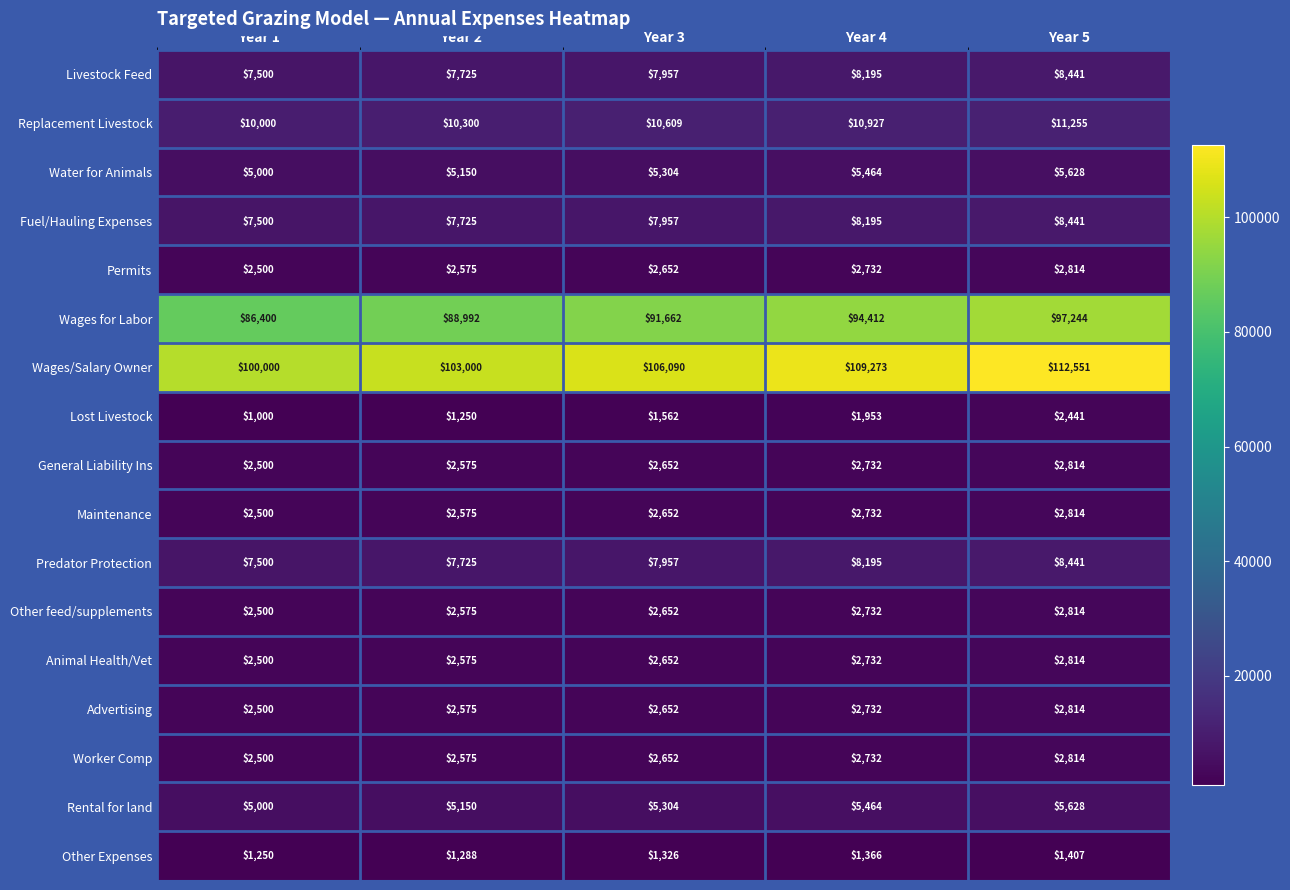

Which series changed the most between Year 1 and Year 4?

Wages/Salary Owner